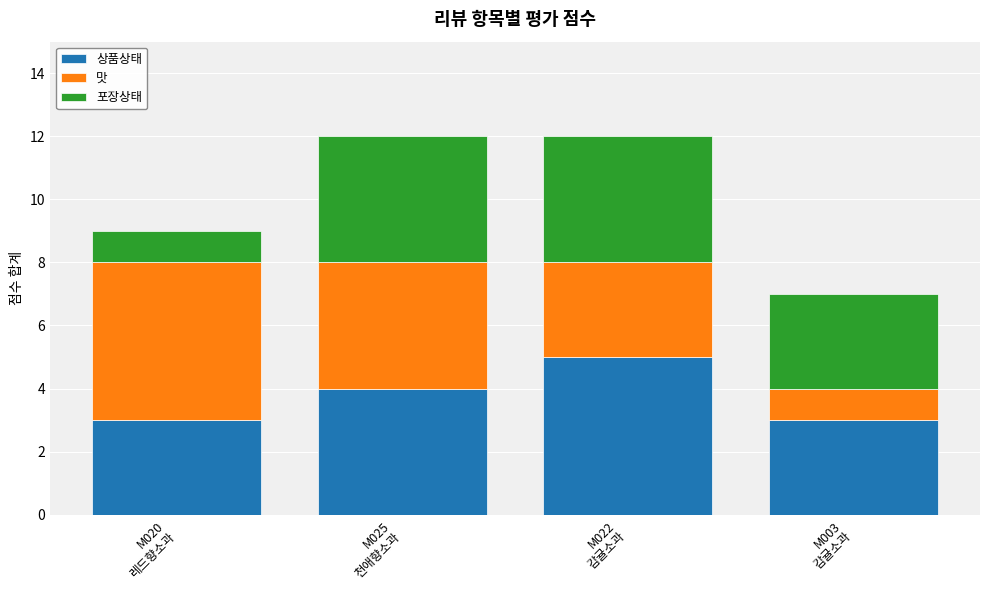

What is the maximum value for 상품상태?

5